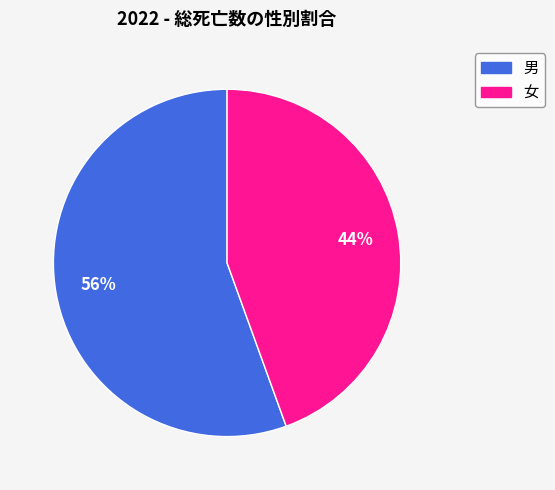

To the nearest percent, what is the combined percentage of 女 and 男?

100%